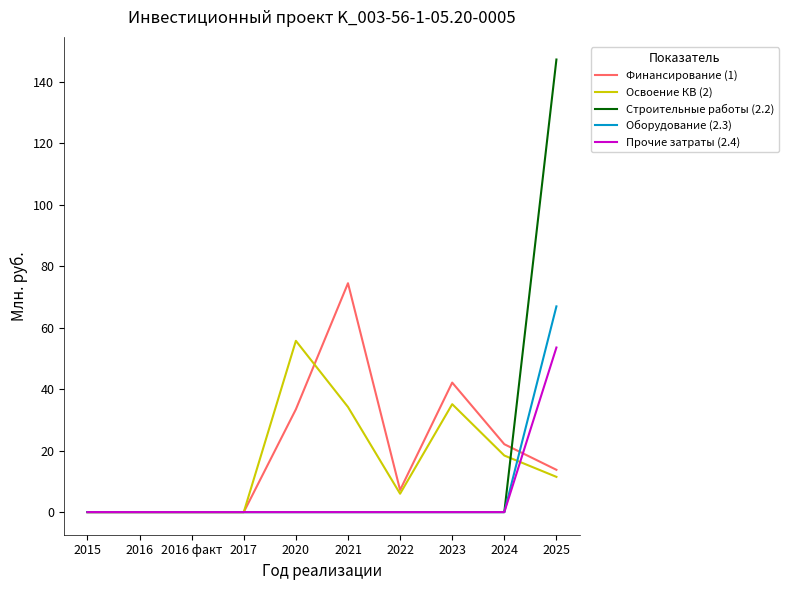

Reading left to right, list all the values displayed in this chart.

Финансирование (1): 0.0	0.0	0.0	0.0	33.4	74.4	7.2	42.1	22.1	13.7
Освоение КВ (2): 0.0	0.0	0.0	0.0	55.7	34.2	6.0	35.1	18.4	11.5
Строительные работы (2.2): 0.0	0.0	0.0	0.0	0.0	0.0	0.0	0.0	0.0	147.2
Оборудование (2.3): 0.0	0.0	0.0	0.0	0.0	0.0	0.0	0.0	0.0	66.9
Прочие затраты (2.4): 0.0	0.0	0.0	0.0	0.0	0.0	0.0	0.0	0.0	53.5